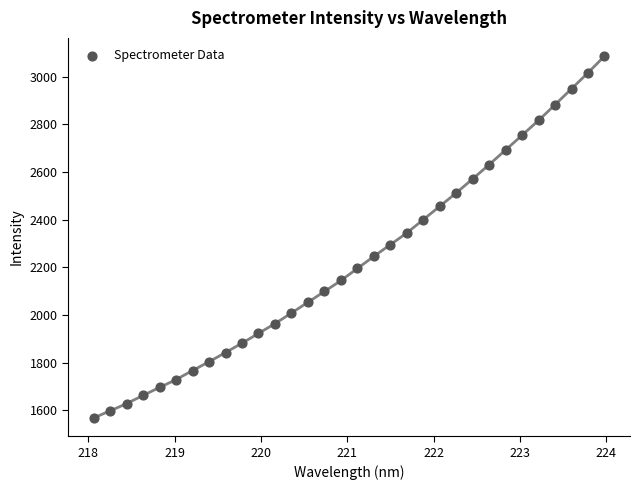

What is the range of X values (max minus min)?

5.9